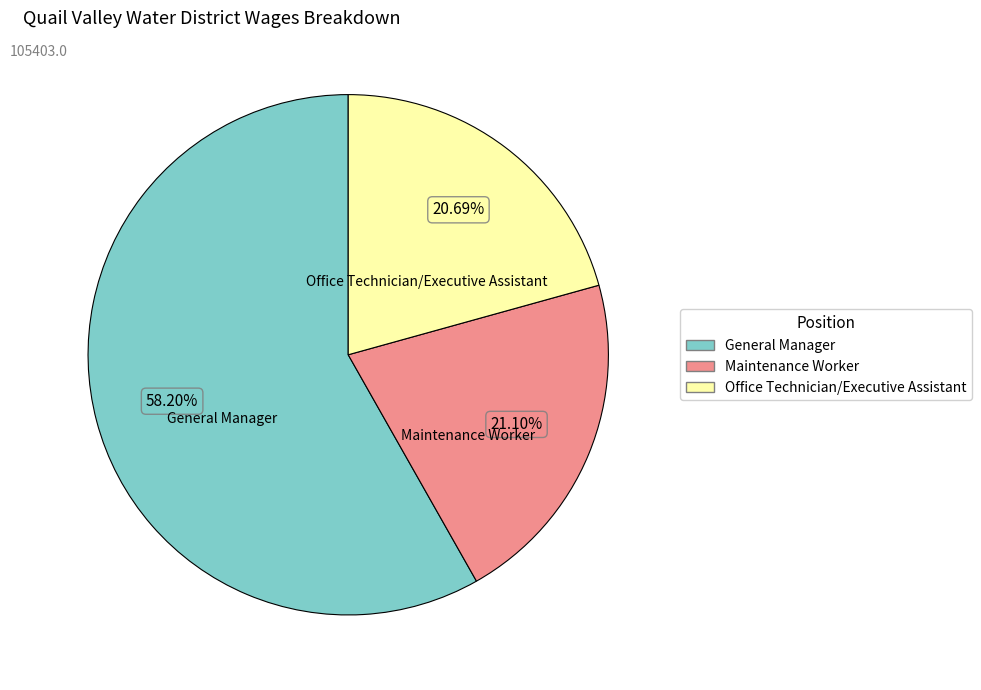

Does any single category account for the majority?

Yes